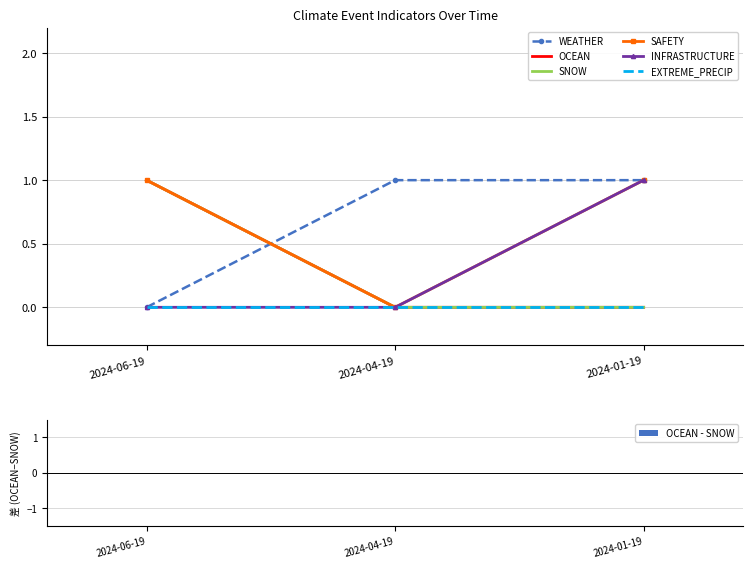

Is the value of SNOW at 2024-01-19 greater than the value of SAFETY at 2024-06-19?

No